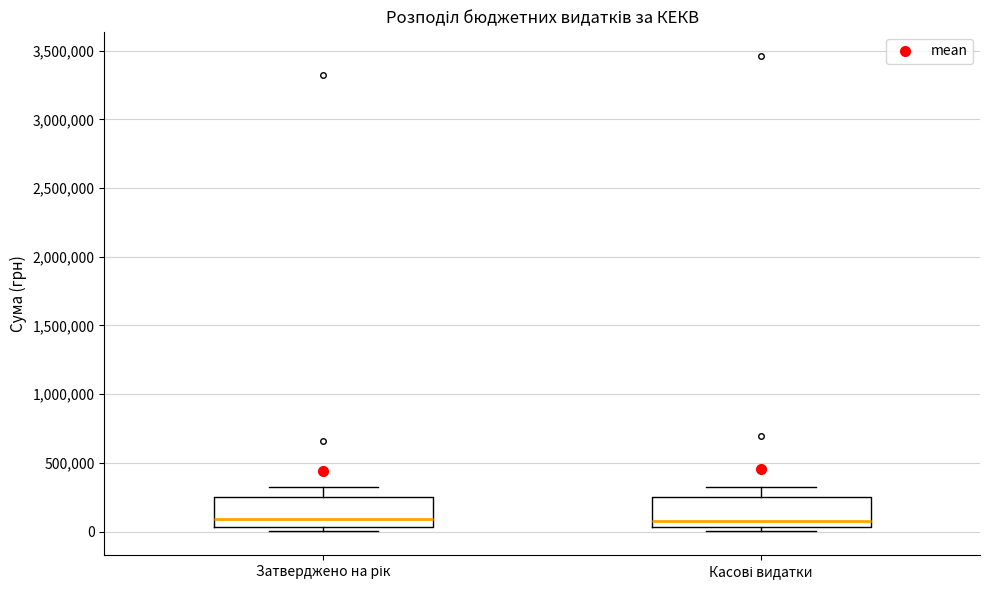

Reading left to right, read every box against the y-axis: the position of its median line, the range the box covers, and the ends of its whiskers. The values are not printed on the chart, so give them approximately, as read against the axis.

Затверджено на рік: median 100000, box 50000 to 250000, whiskers 0 to 300000
Касові видатки: median 50000 (just above the box's lower edge), box 50000 to 250000, whiskers 0 to 350000